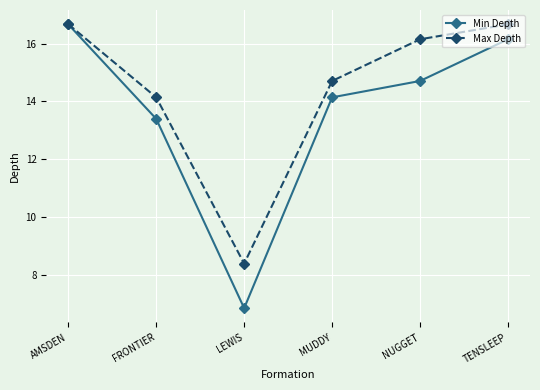

Which series has the widest spread of values?

Min Depth